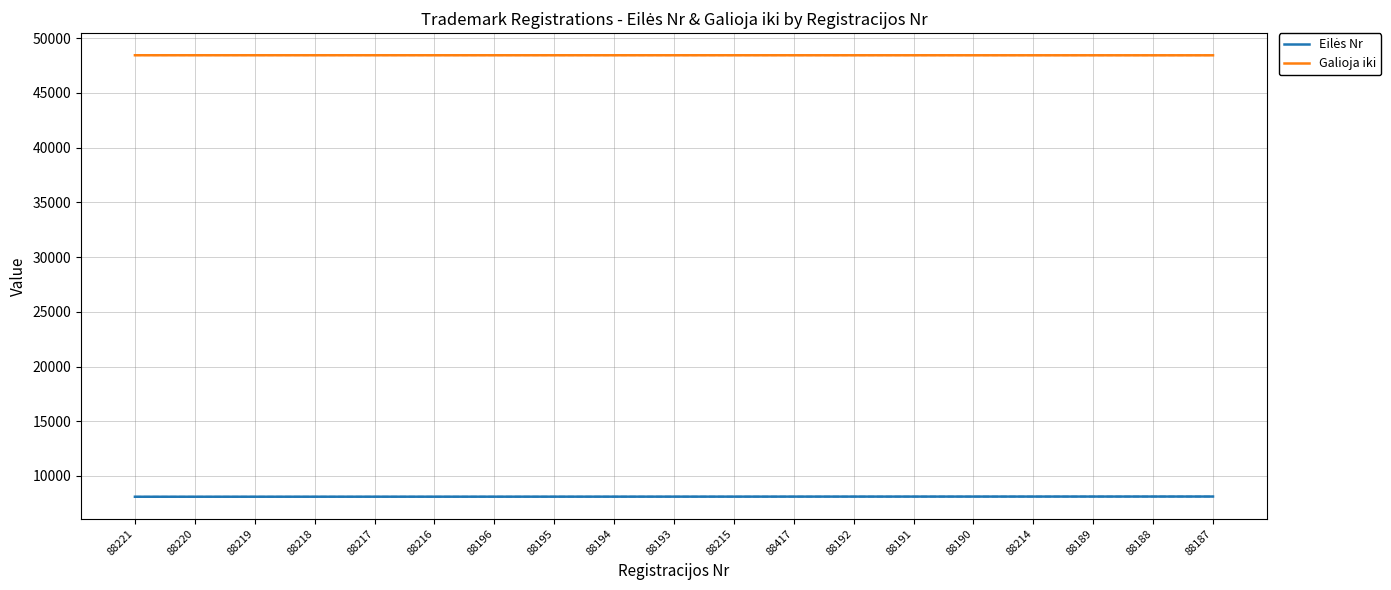

How many lines are shown in the chart?

2